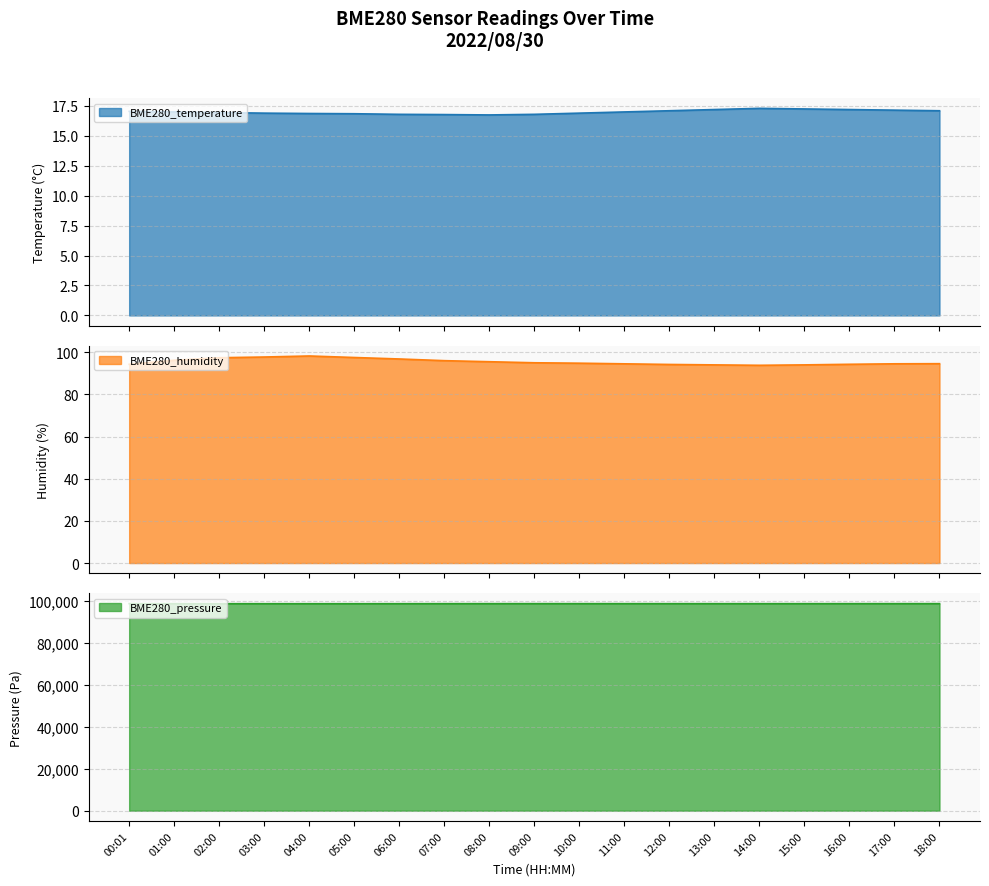

True or false: BME280_temperature has more than 0 points higher than both neighbors.

True